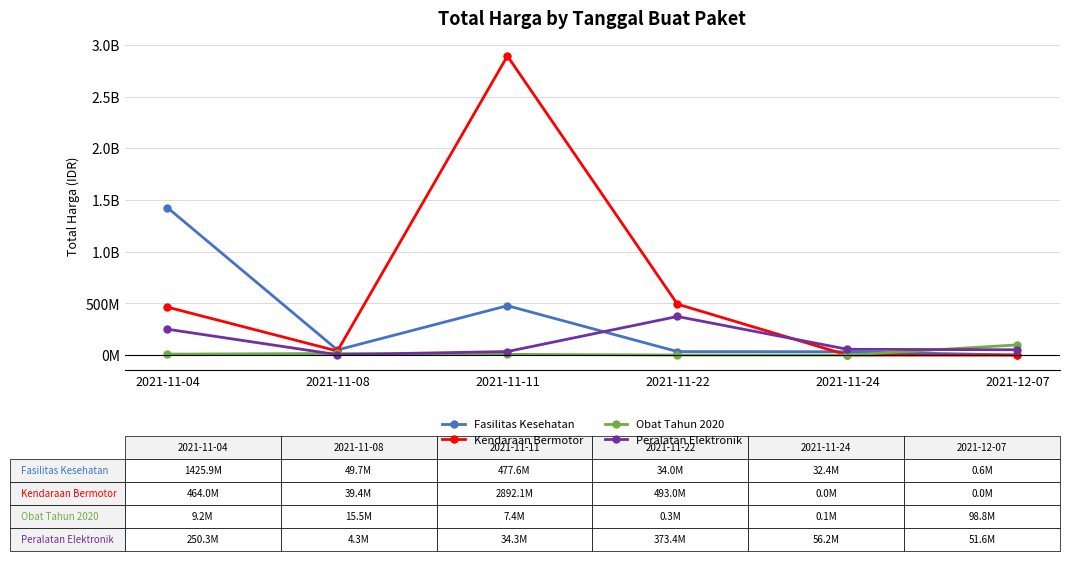

At which category does the chart reach its peak across all series?

2021-11-11